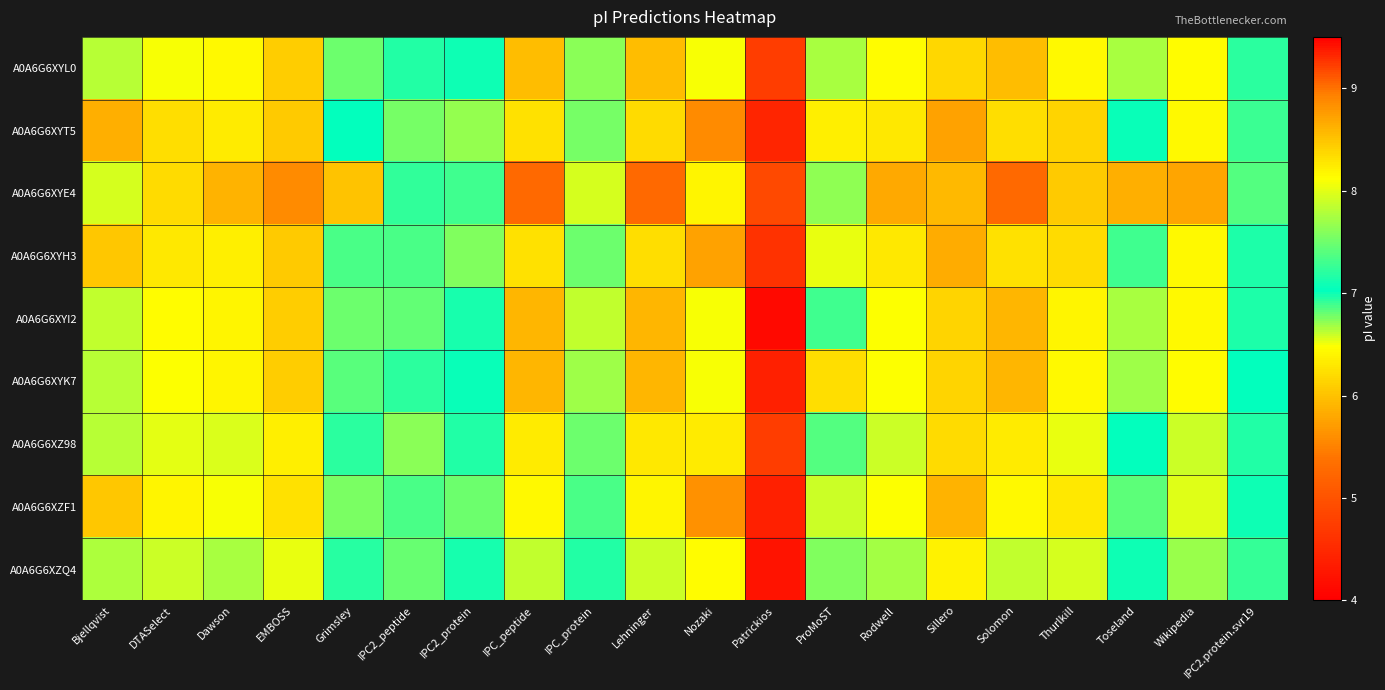

What is the total value across all series at Dawson?

73.4